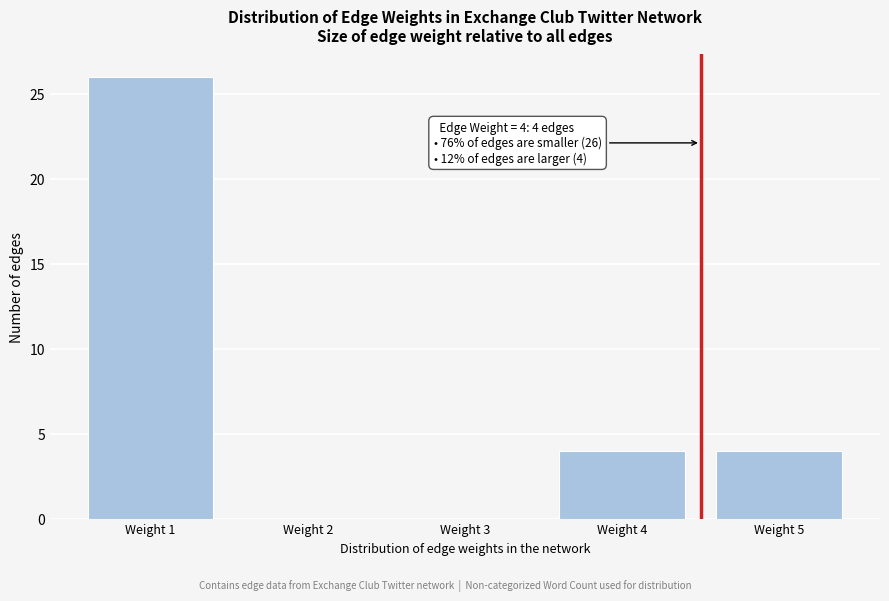

Reading left to right, what are all the values shown in this chart?

Weight 1=26	Weight 2=0	Weight 3=0	Weight 4=4	Weight 5=4